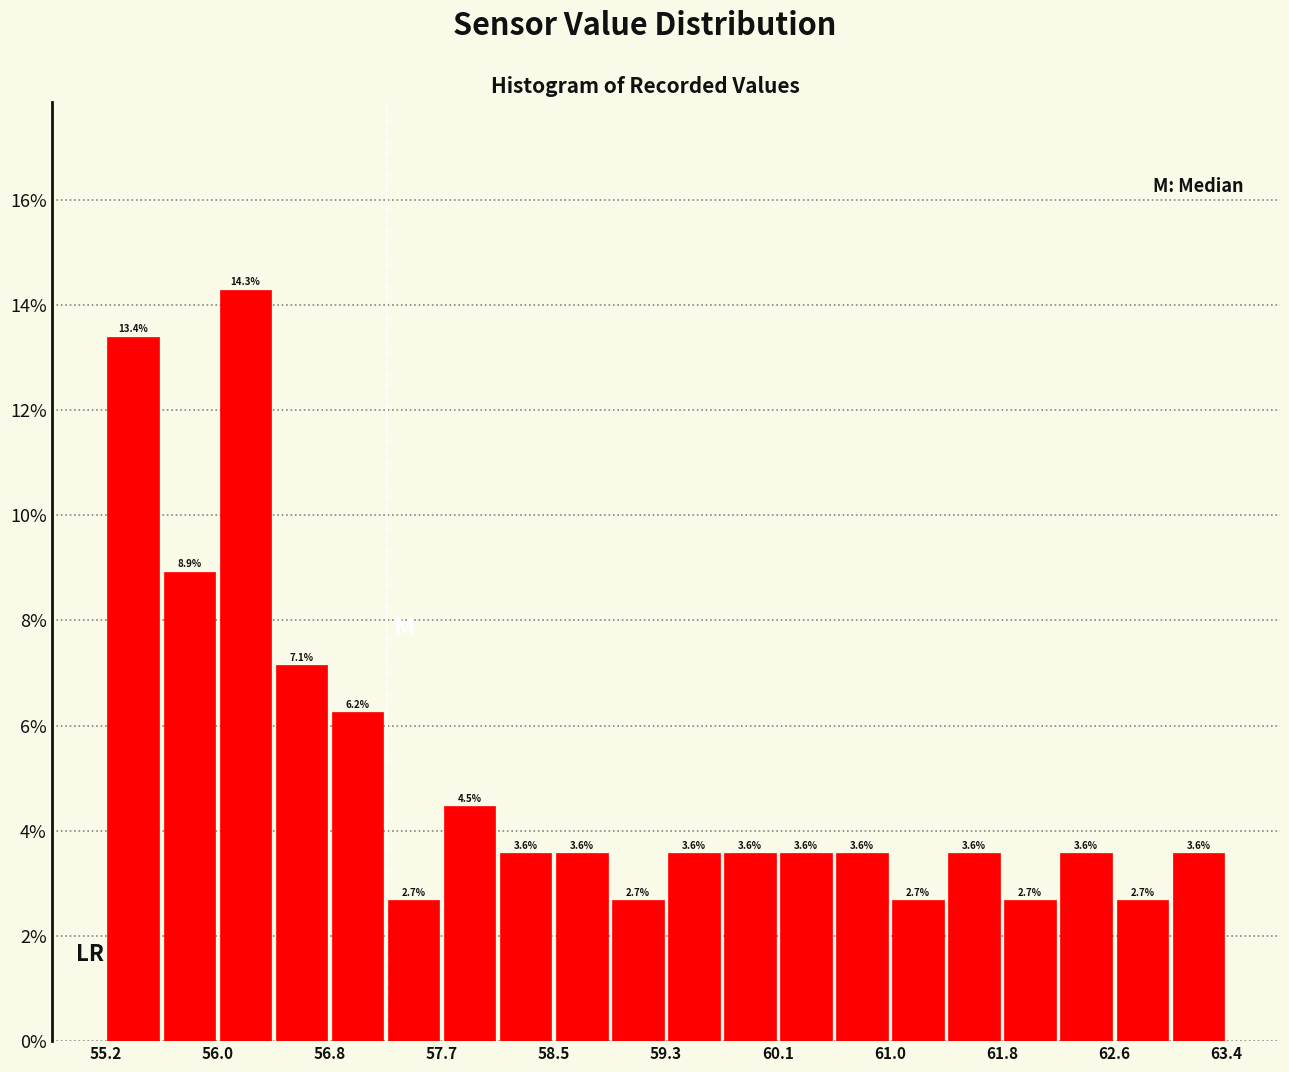

Over which range of the x-axis is the bar tallest?

56.0 to 56.4